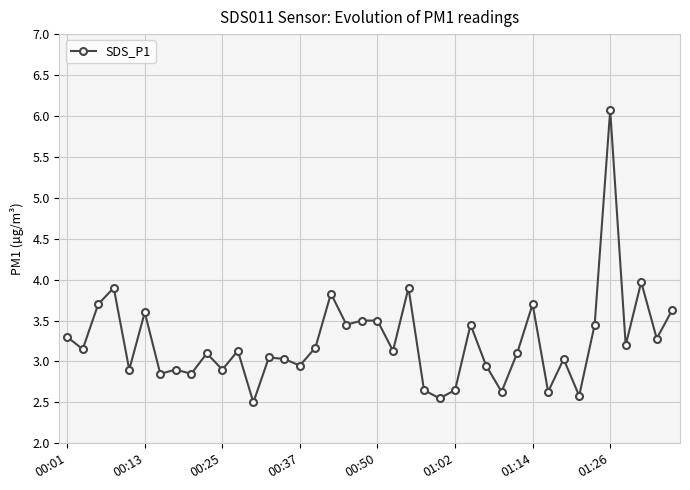

What is the difference between the second highest and minimum values?

1.5